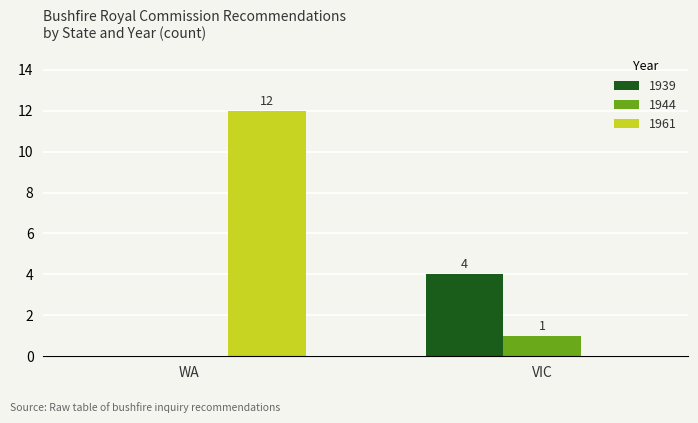

Reading left to right, extract all data points from this chart.

1939: WA=0	VIC=4
1944: WA=0	VIC=1
1961: WA=12	VIC=0